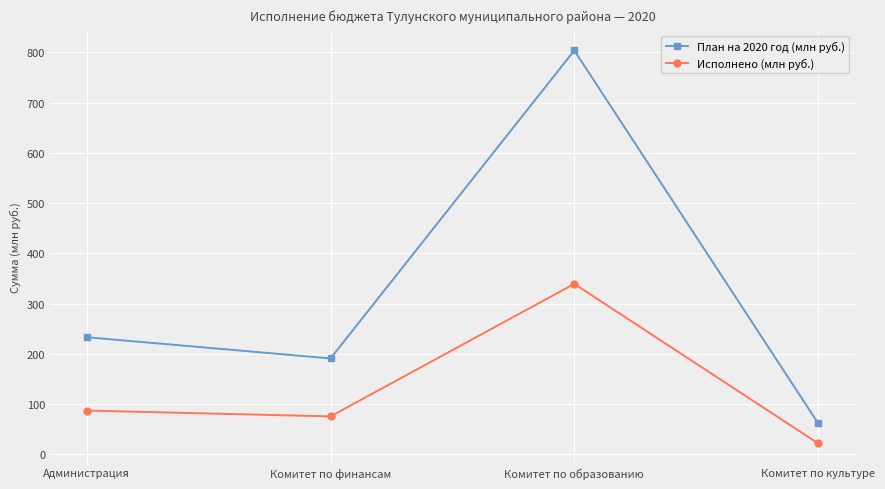

Reading left to right, extract all data points from this chart.

План на 2020 год (млн руб.): Администрация=233.0	Комитет по финансам=190.7	Комитет по образованию=803.9	Комитет по культуре=61.8
Исполнено (млн руб.): Администрация=87.0	Комитет по финансам=75.3	Комитет по образованию=339.2	Комитет по культуре=21.7